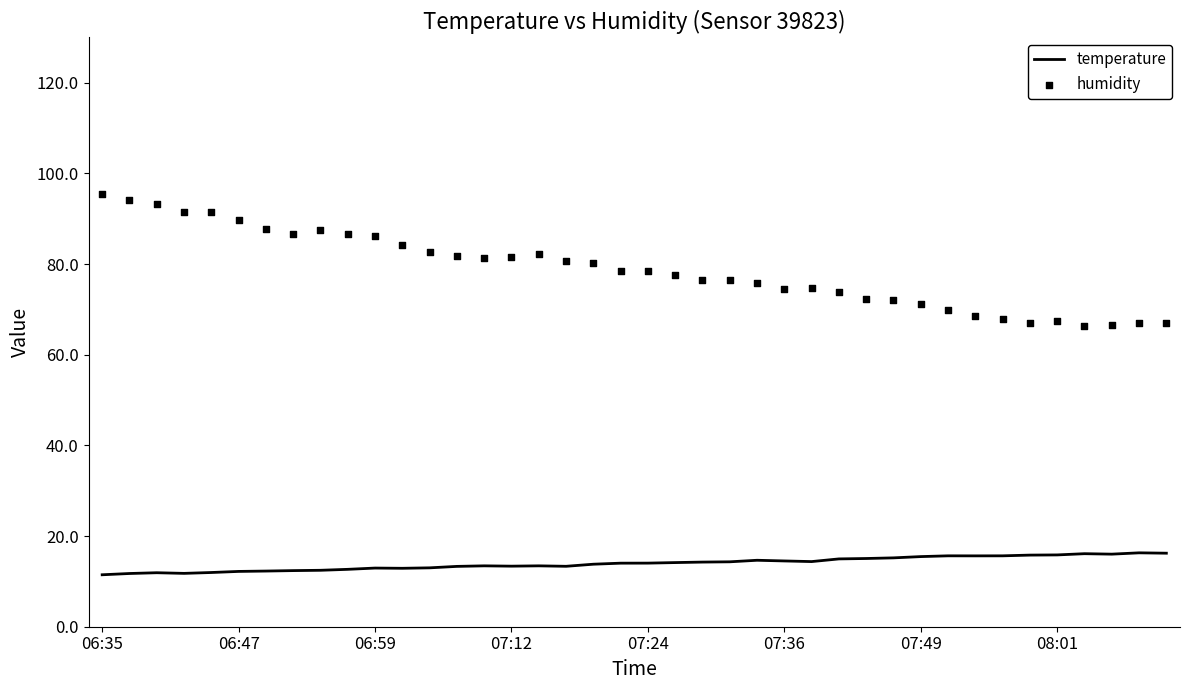

Which series has the widest spread of Y values?

humidity